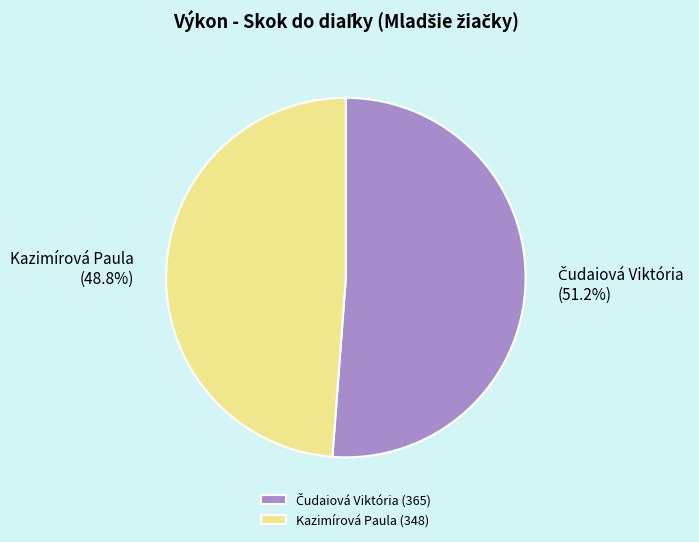

How much of the chart is everything except Kazimírová Paula?

51.2%